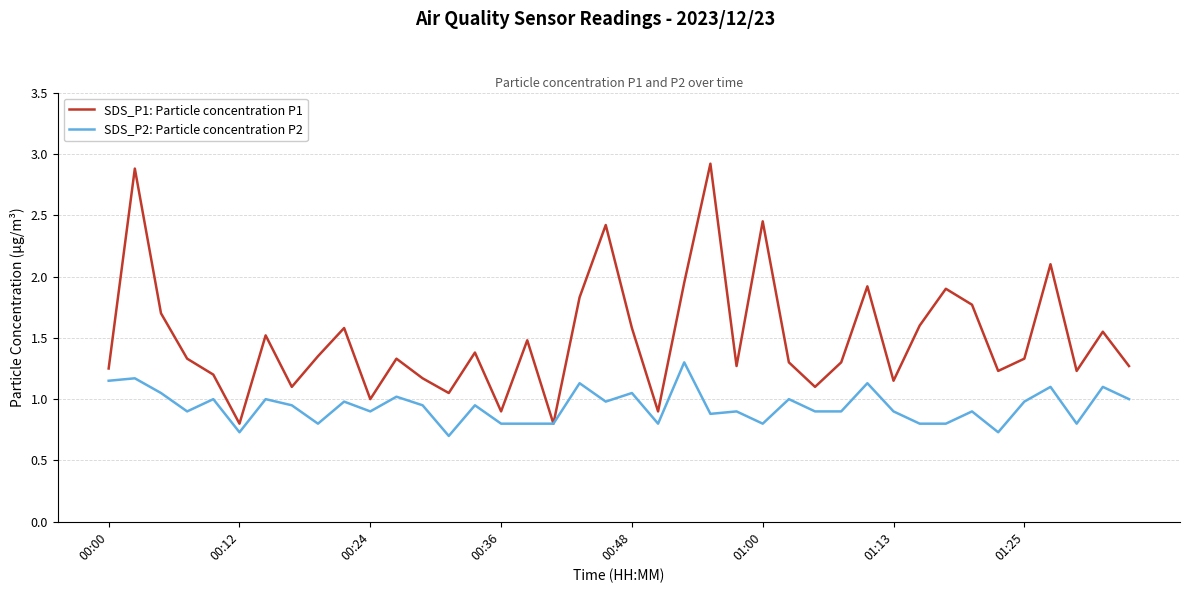

Count the number of data series in this chart.

2